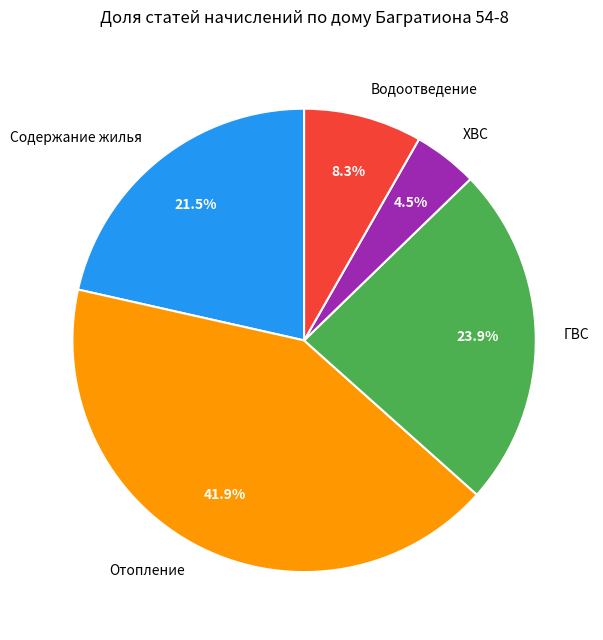

Which category has the smallest portion of the pie?

ХВС